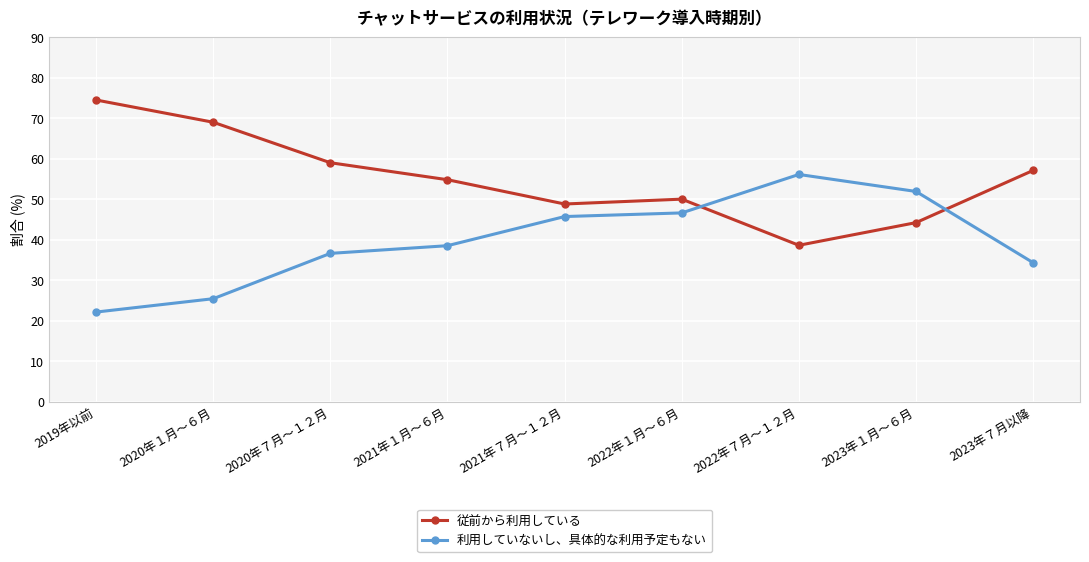

How many interior local peaks does the 利用していないし、具体的な利用予定もない series have?

1